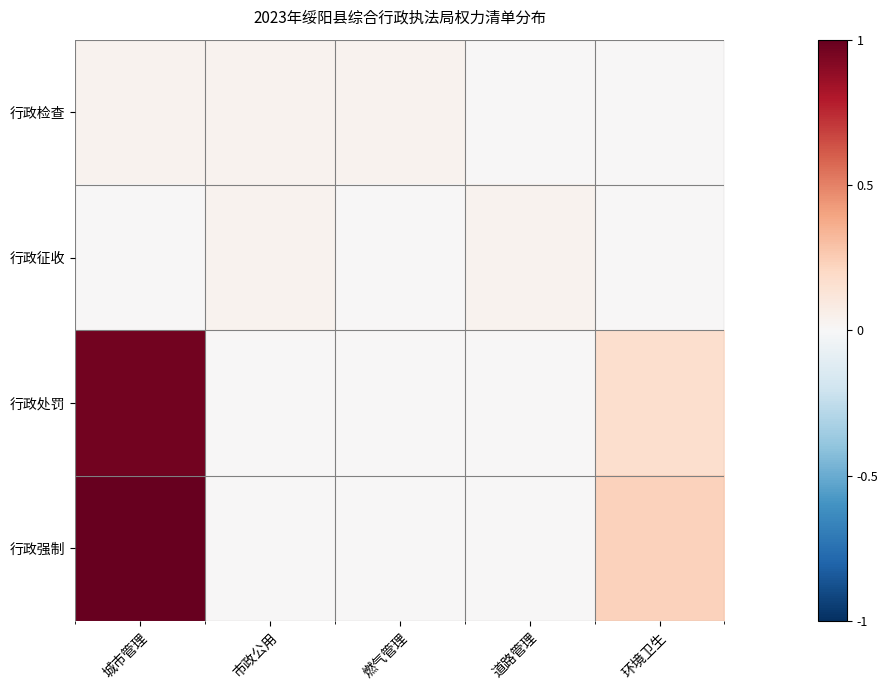

Which series changed the most between 燃气管理 and 环境卫生?

行政强制